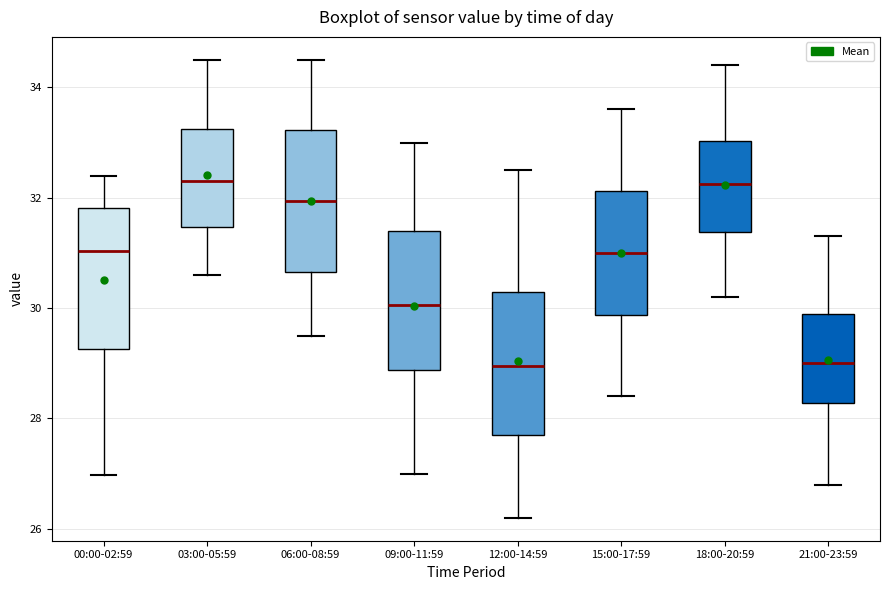

Where does the lower whisker of the box for 09:00-11:59 end on the y-axis? The values are not printed on the chart, so give them approximately, as read against the axis.

27.0